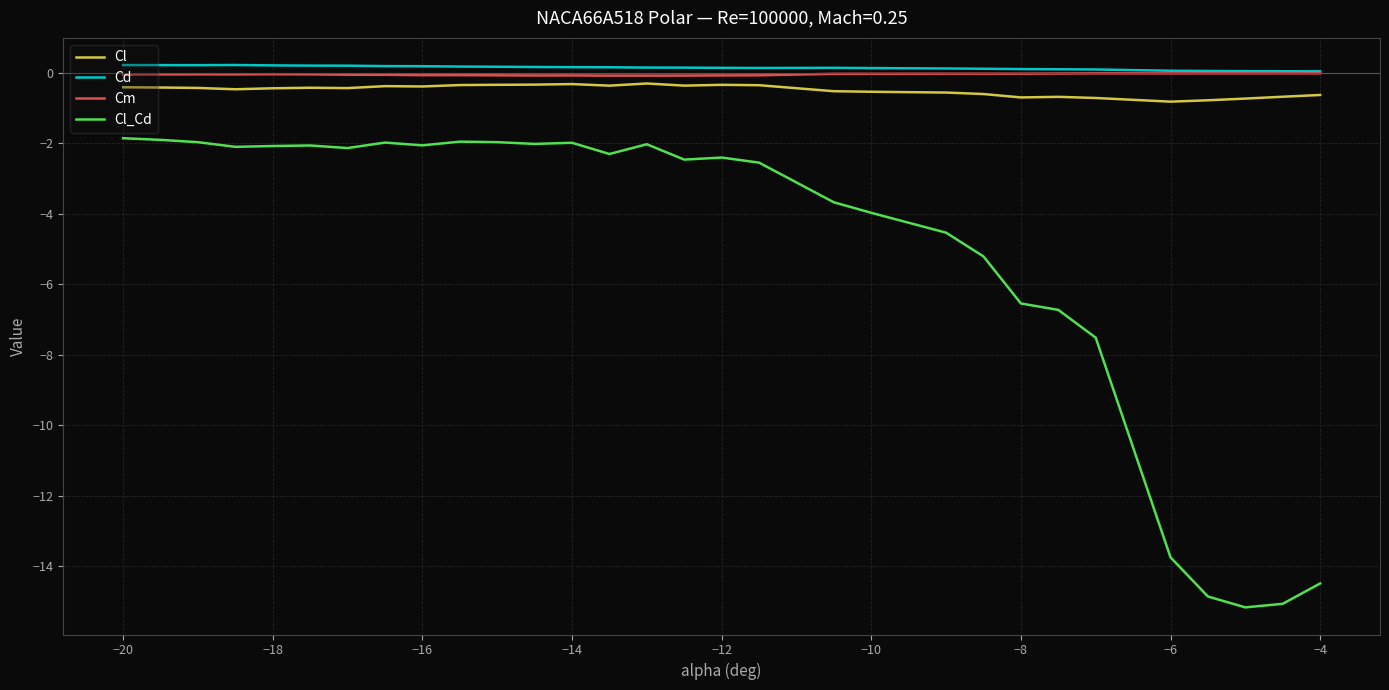

Which series has the widest spread of values?

Cl_Cd